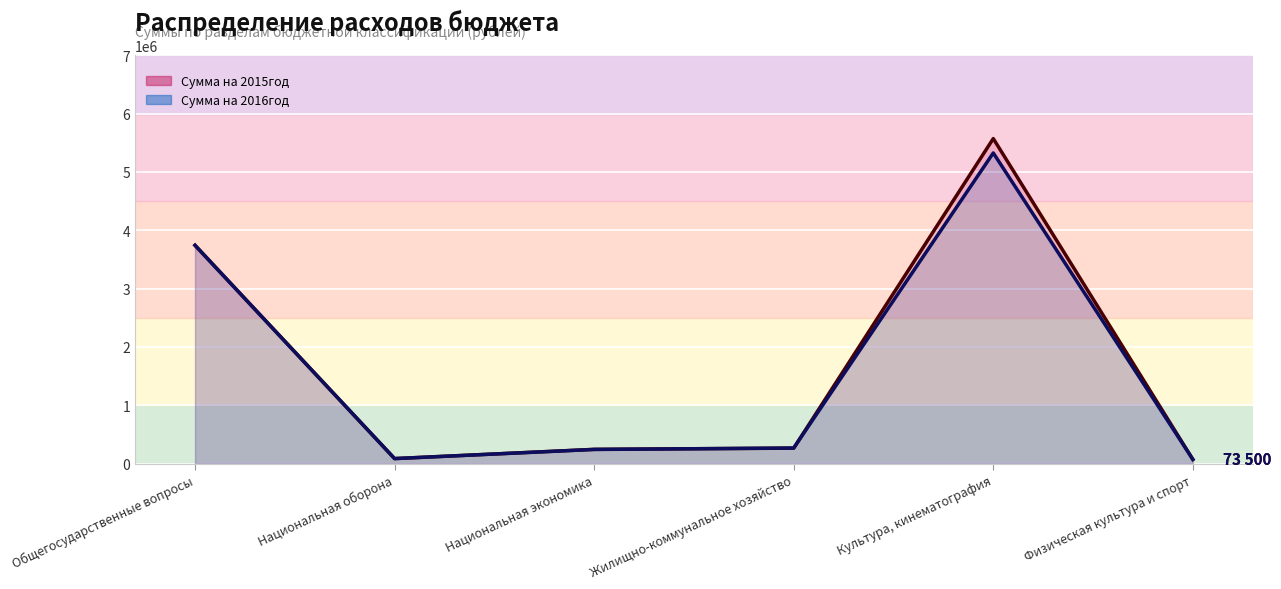

What are all the series names shown in the legend?

Сумма на 2015год (line), Сумма на 2016год (line)